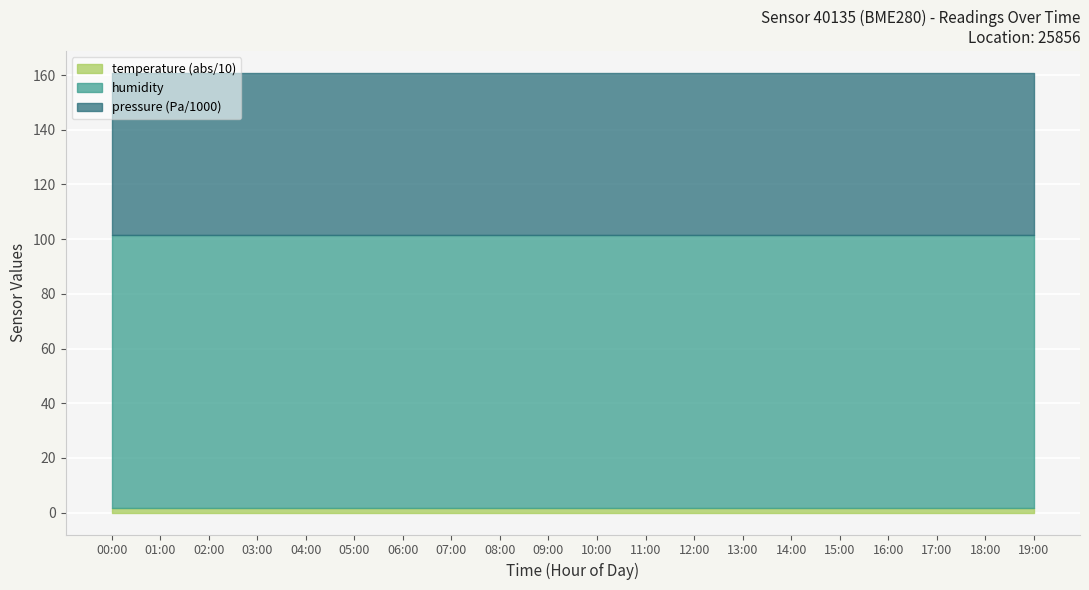

Which label corresponds to the largest value in the chart?

00:00